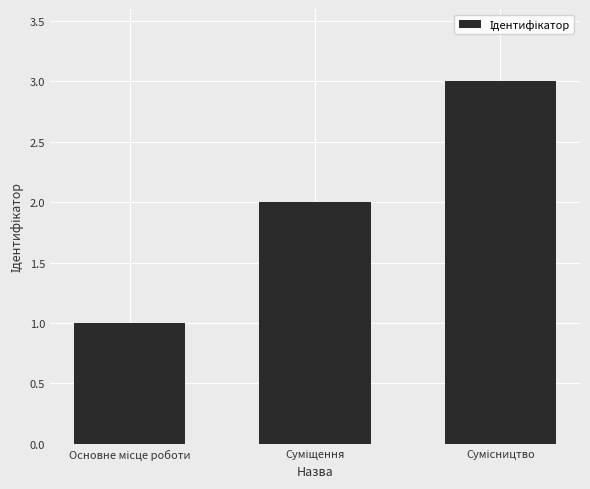

How many data points are less than 2?

1